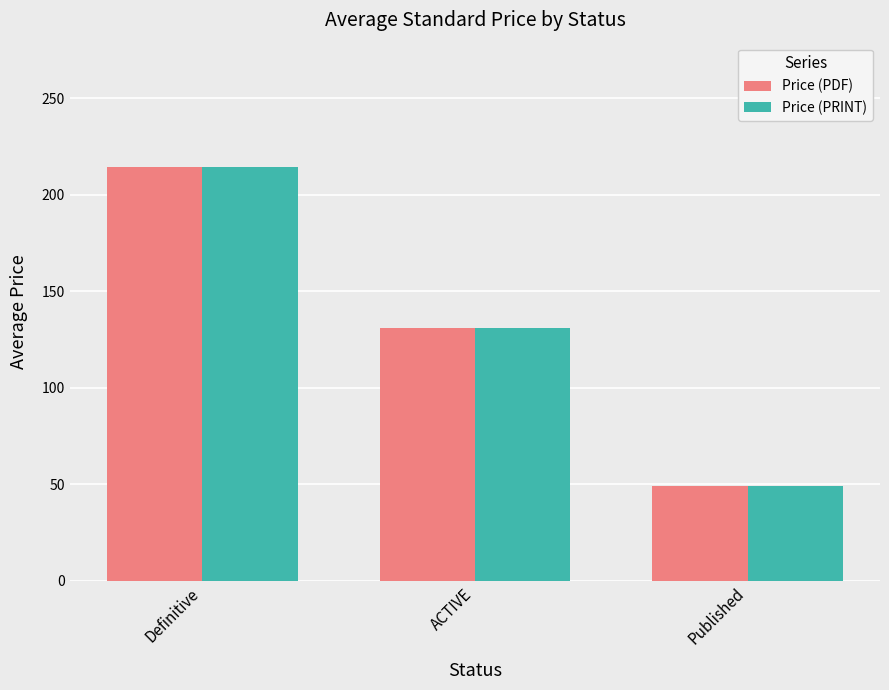

At which label does Price (PRINT) first exceed 130?

Definitive